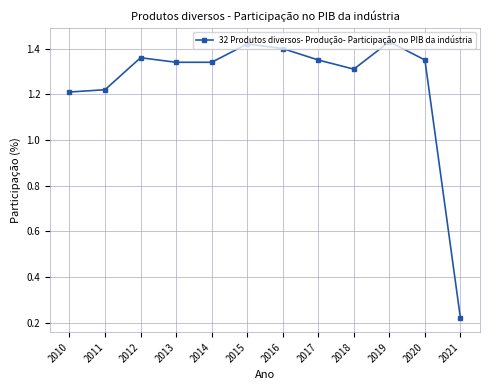

True or false: there are more than 0 points higher than both neighbors.

True